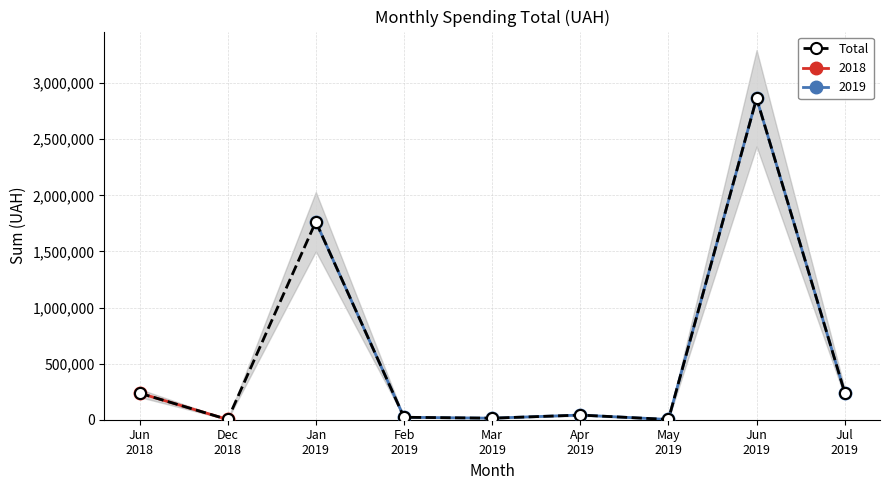

How many categories are shown in the chart?

9